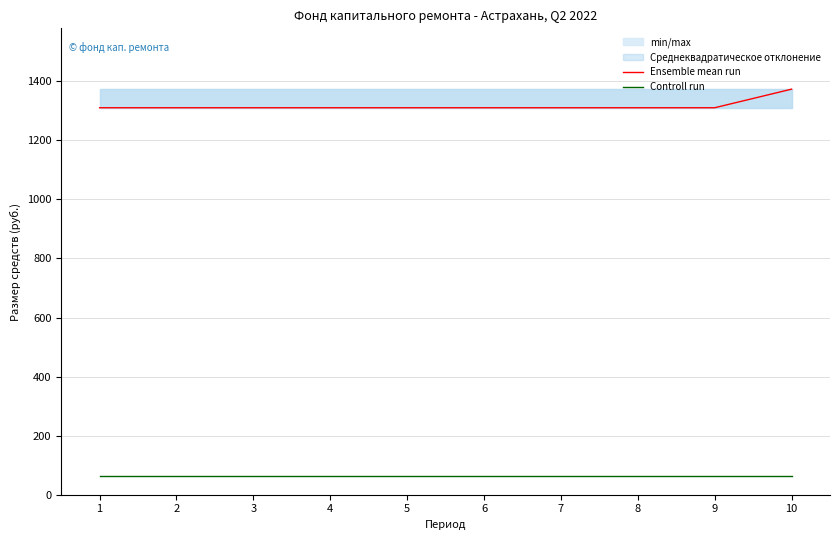

Where is Ensemble mean run nearest to the value 1341?

1